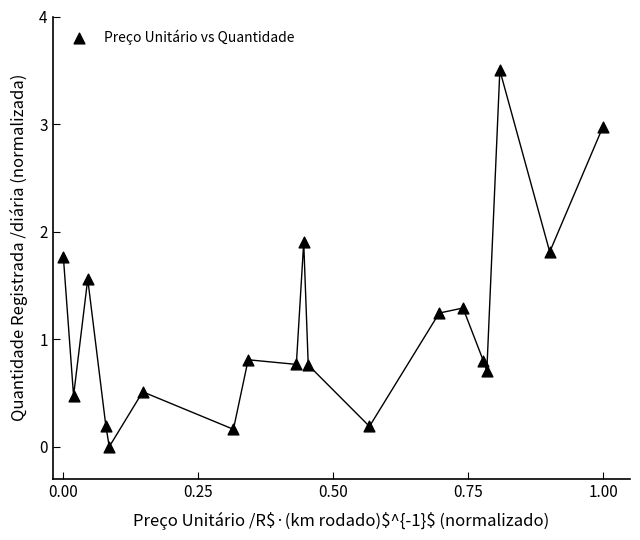

What is the range of Y values (max minus min)?

3.5